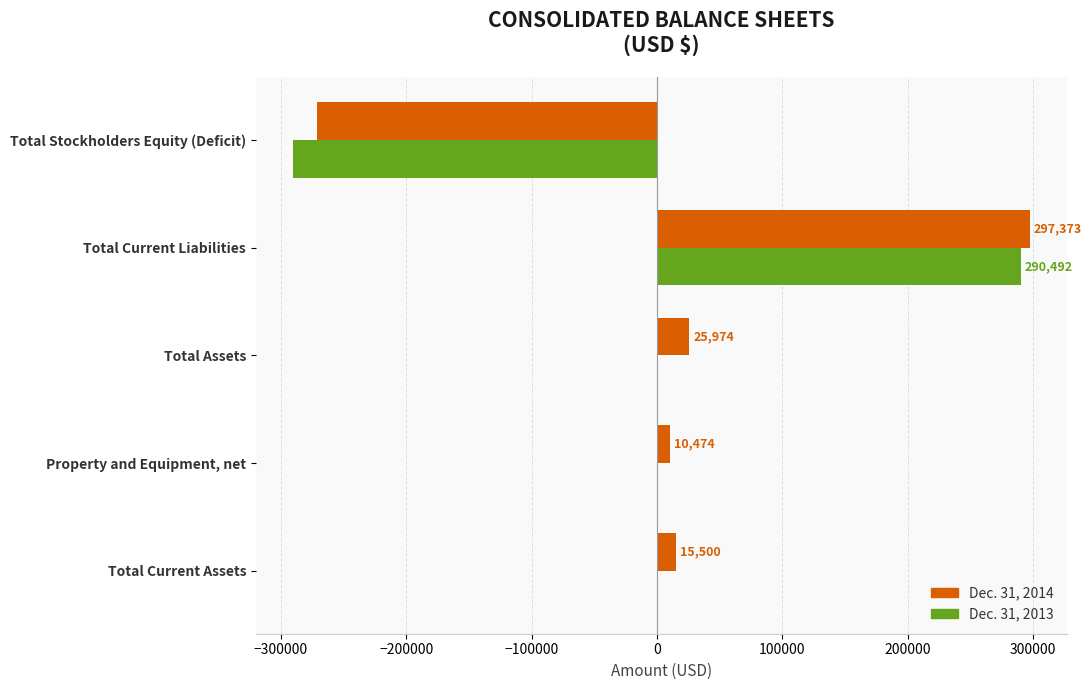

At which category is the sum across all series the highest?

Total Current Liabilities